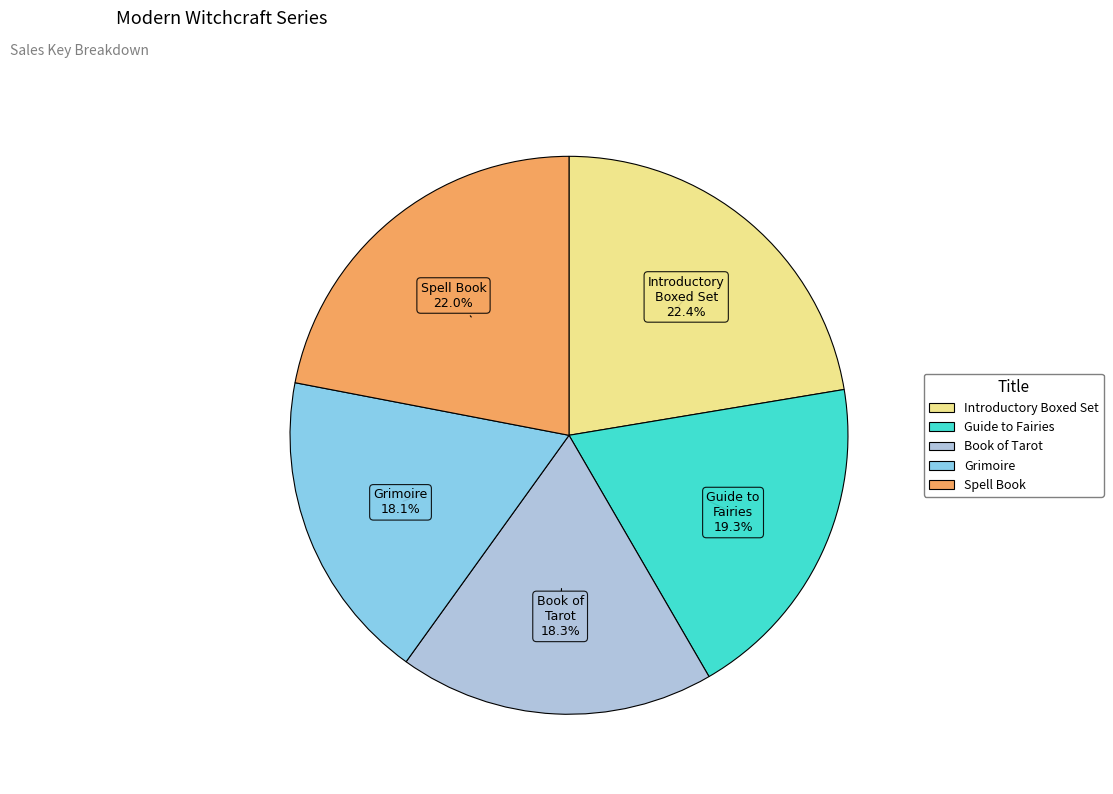

Is there any slice that represents more than half of the pie?

No